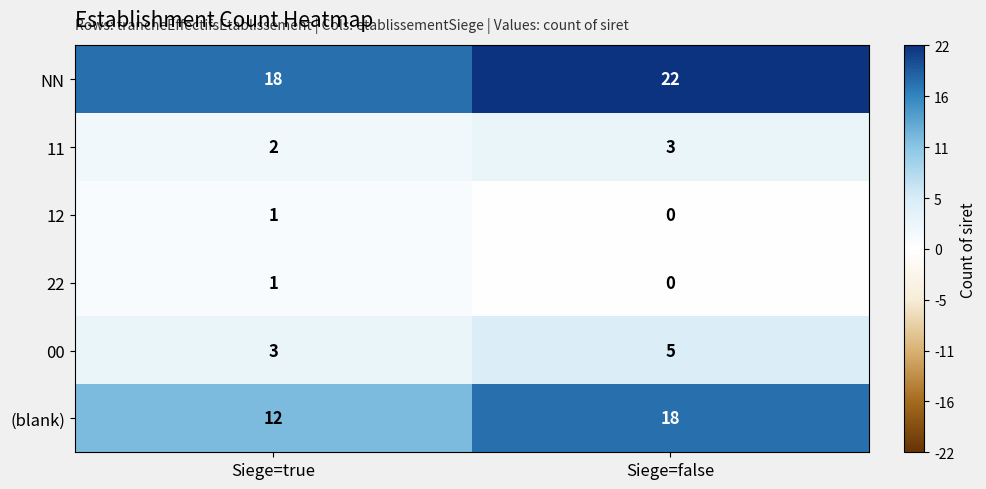

Reading right to left, list all the values displayed in this chart.

NN: 22	18
11: 3	2
12: 0	1
22: 0	1
00: 5	3
(blank): 18	12